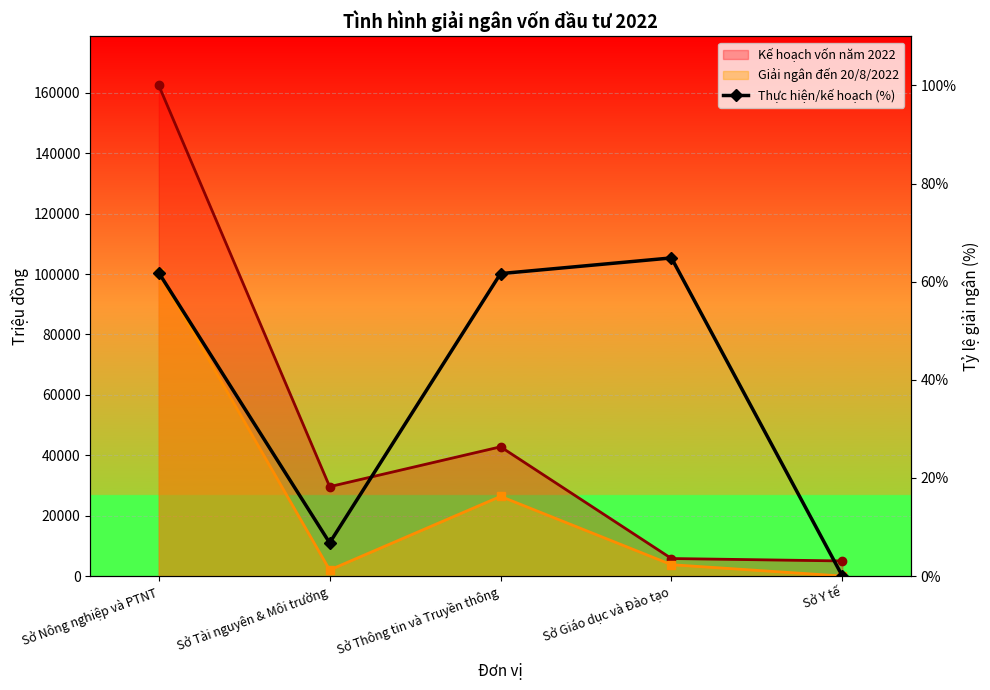

What is the sum of all values?

195.1